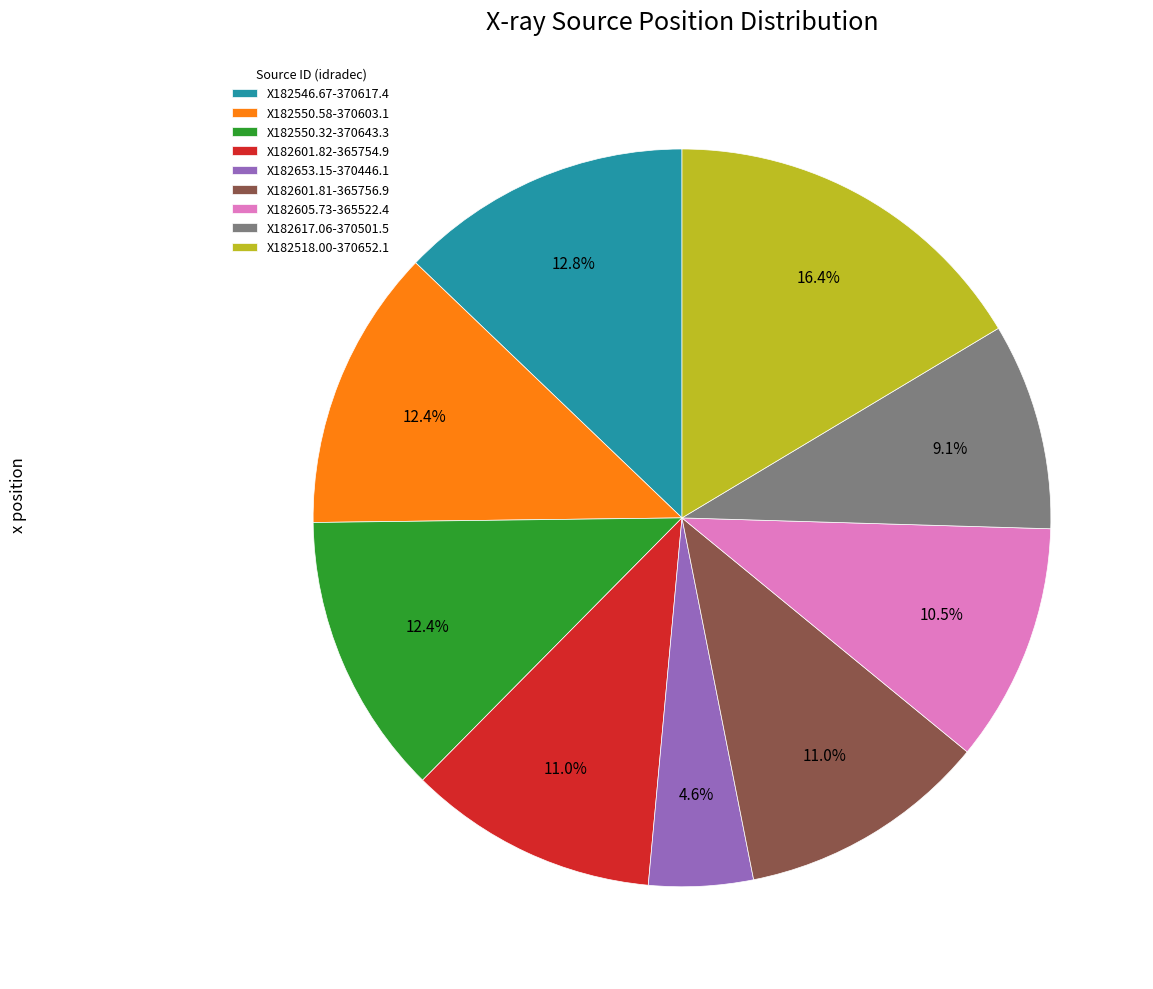

Is it true that X182518.00-370652.1 is 2% of the pie?

False